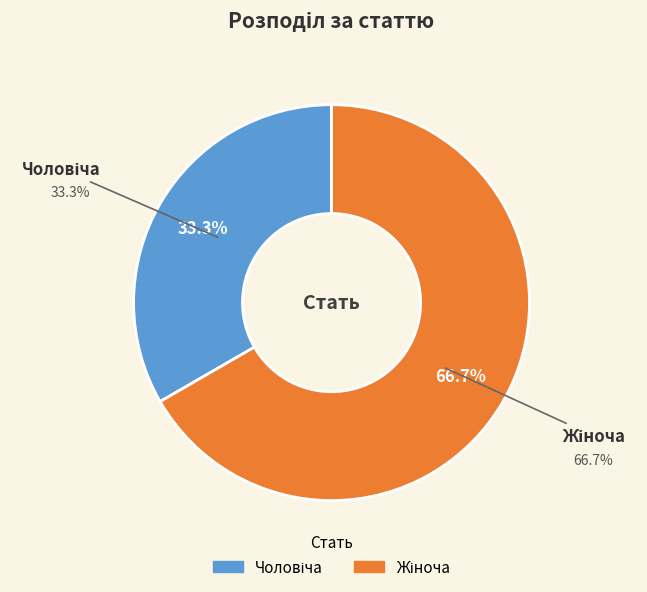

Which category accounts for the majority?

Жіноча